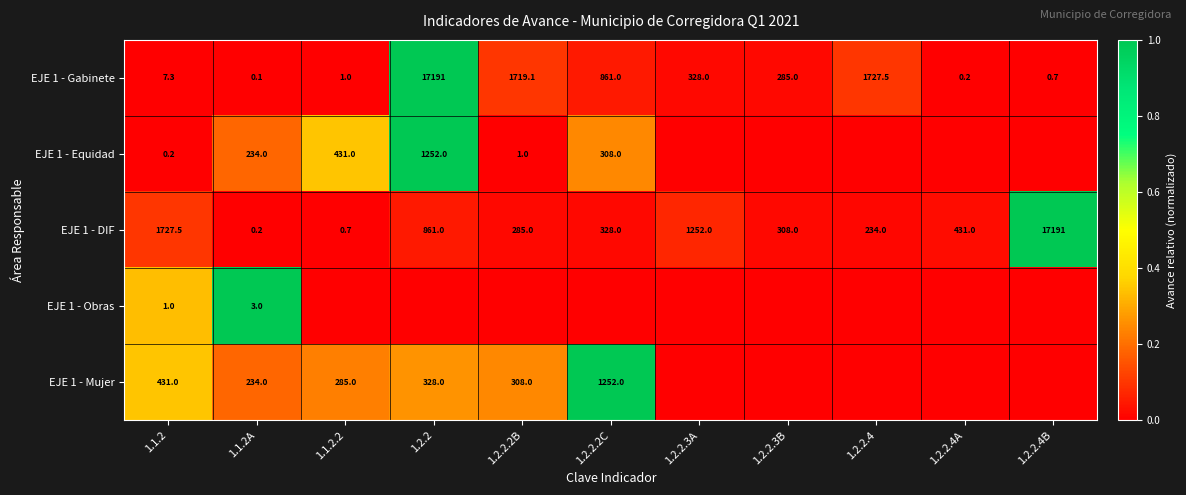

The value of EJE 1 - DIF at 1.2.2.2B is 285.0. True or false?

True